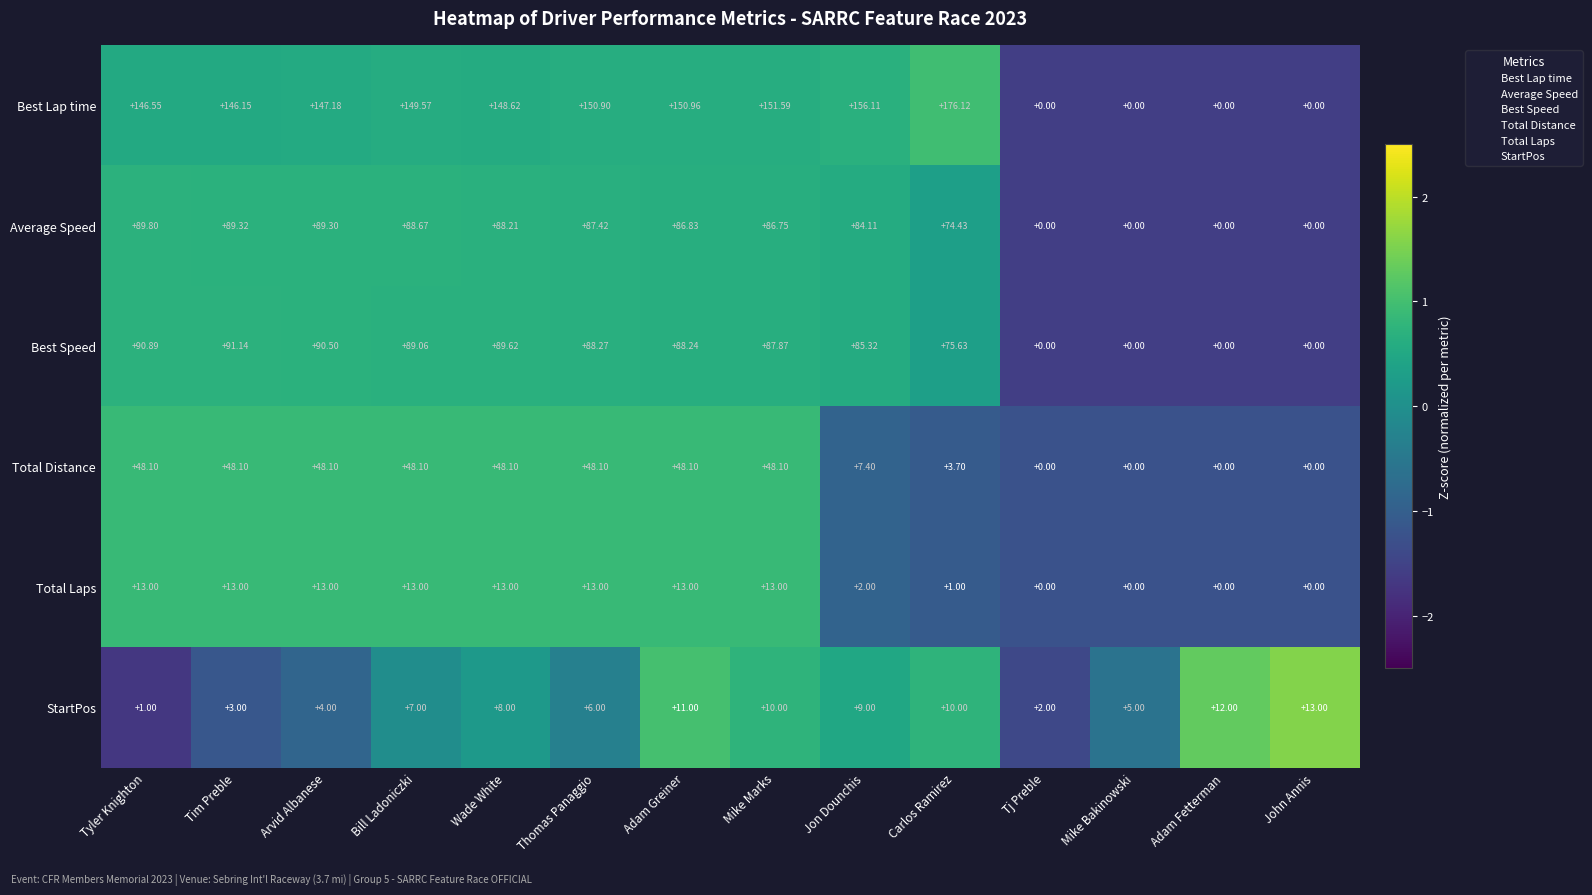

Between Thomas Panaggio and Mike Marks, which series saw the biggest shift?

StartPos